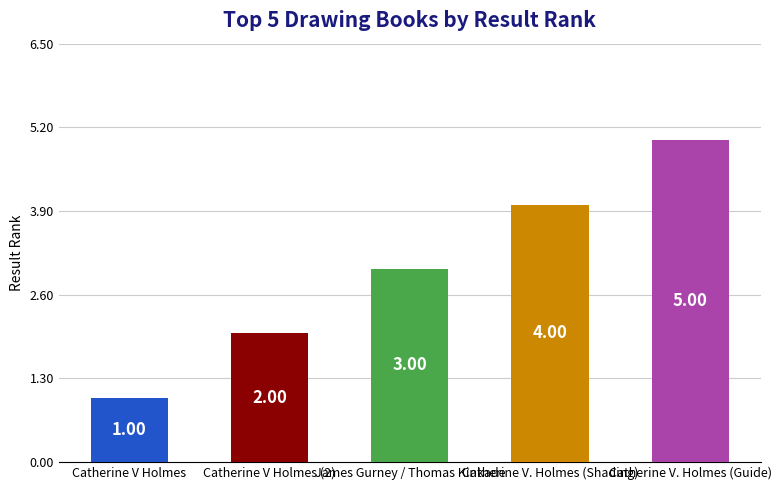

What is the sum of the values at Catherine V Holmes and Catherine V. Holmes (Shading)?

5